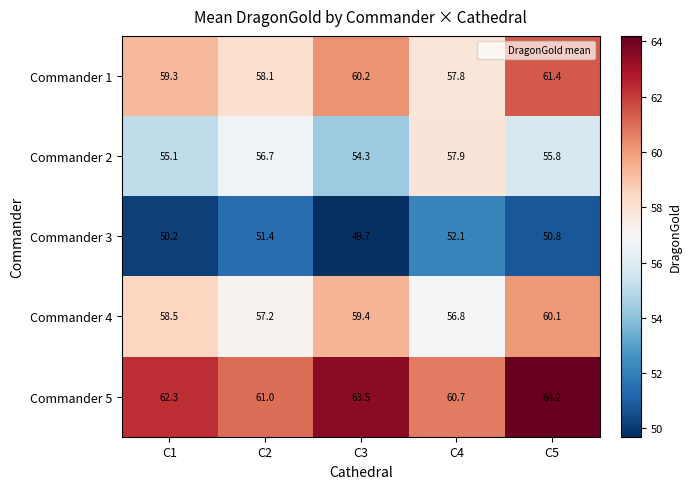

What is the difference between the highest and lowest values at C2?

9.6